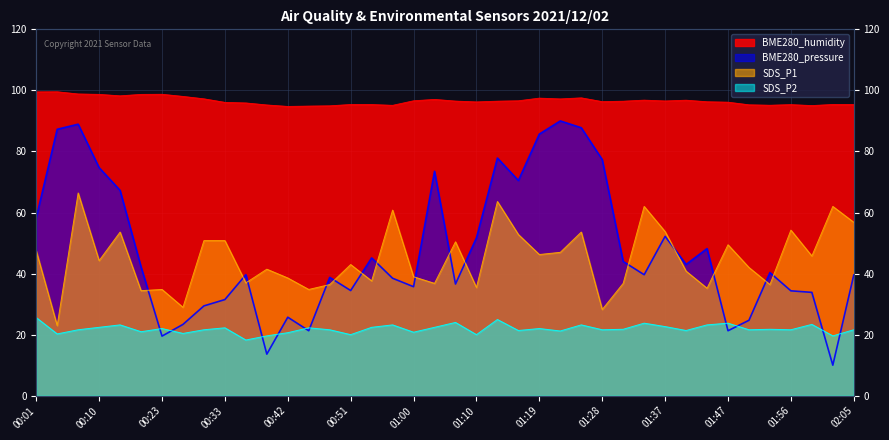

Between 01:56 and 01:19, which is larger?

01:19